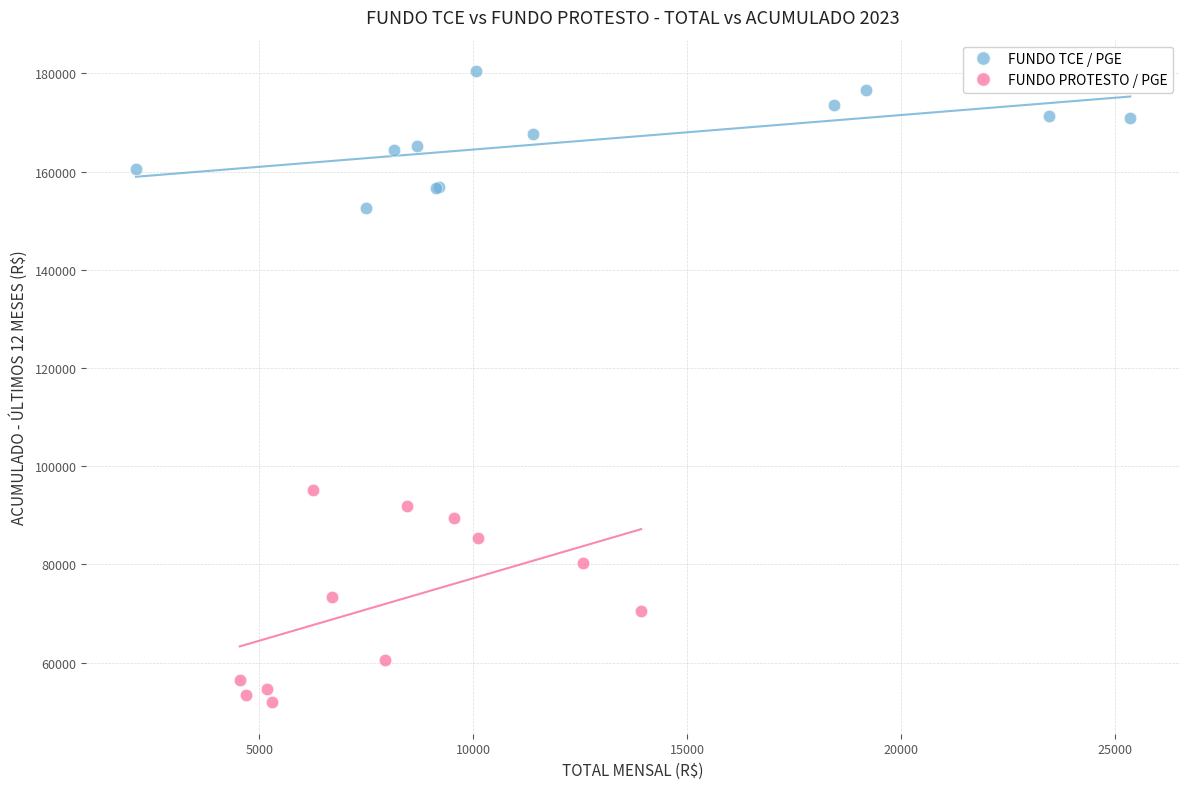

Which series has the widest spread of Y values?

FUNDO PROTESTO / PGE